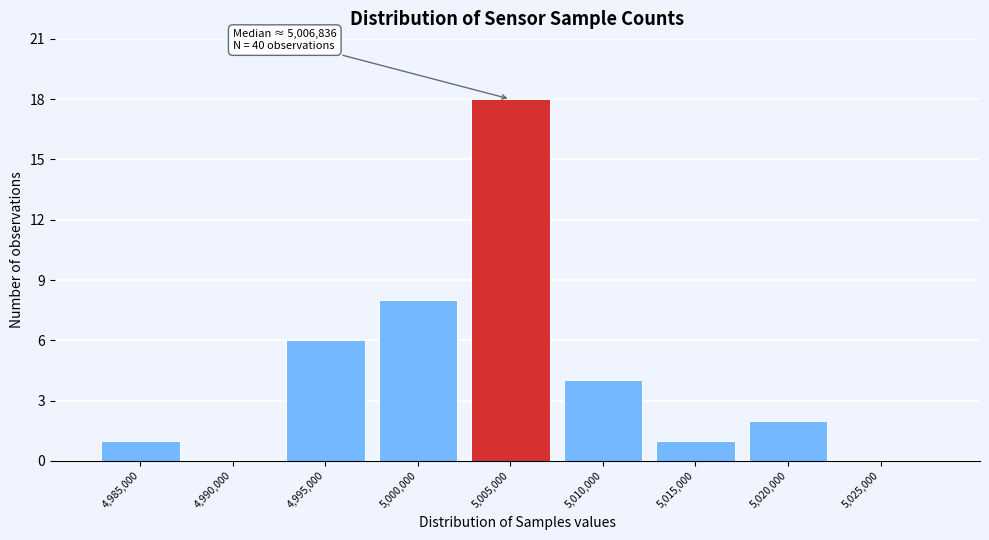

Reading right to left, list all the values displayed in this chart.

5,025,000=0	5,020,000=2	5,015,000=1	5,010,000=4	5,005,000=18	5,000,000=8	4,995,000=6	4,990,000=0	4,985,000=1